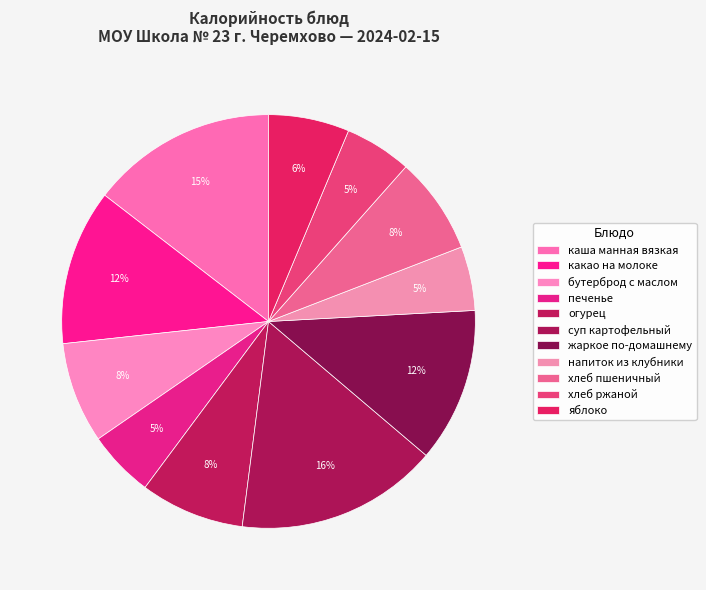

Do хлеб пшеничный and каша манная вязкая together represent more than half of the pie?

No